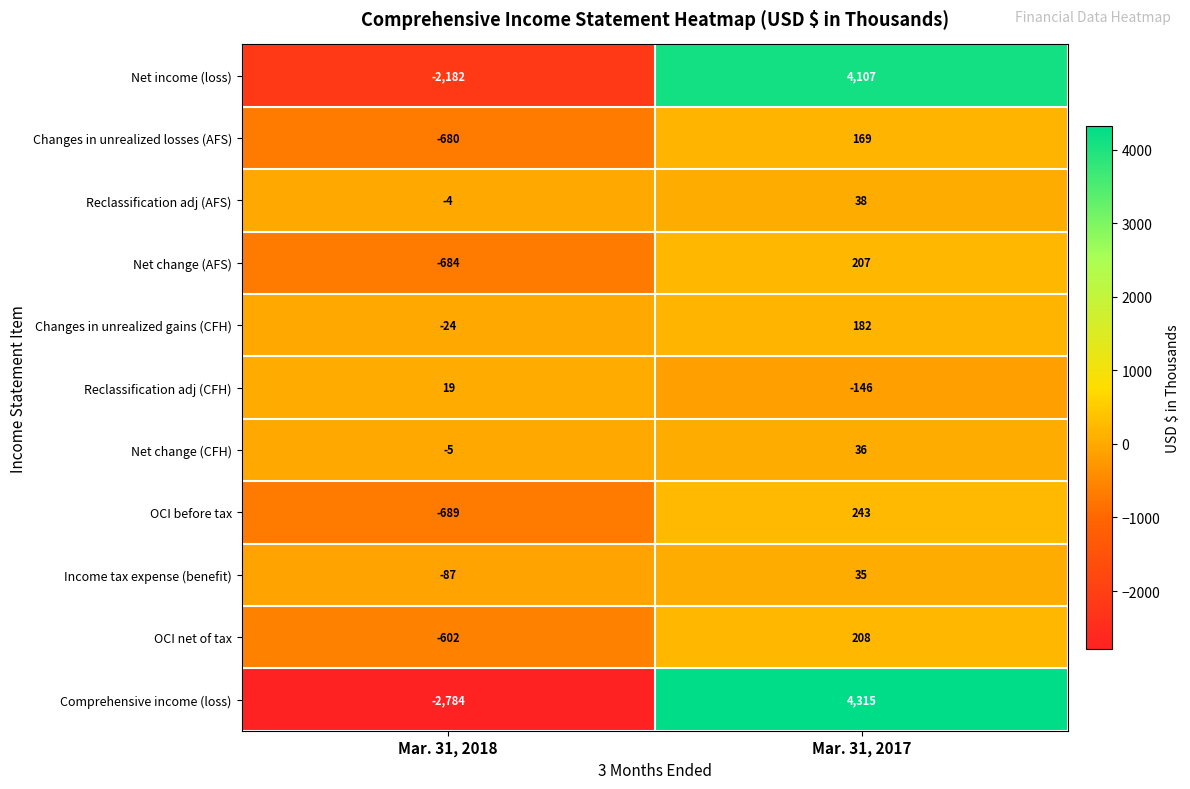

What is the difference between the highest and lowest values at Mar. 31, 2018?

2803